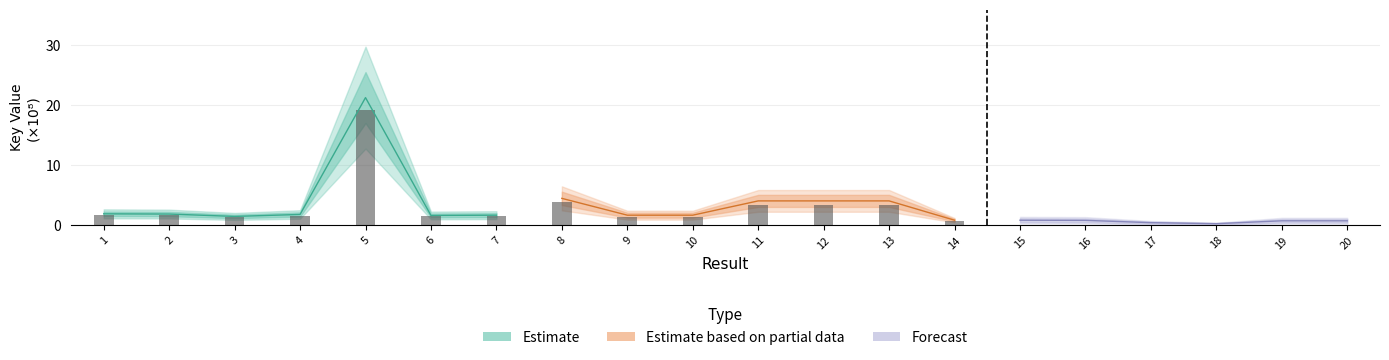

True or false: Estimate based on partial data has a value of 2.4 at 13.

False